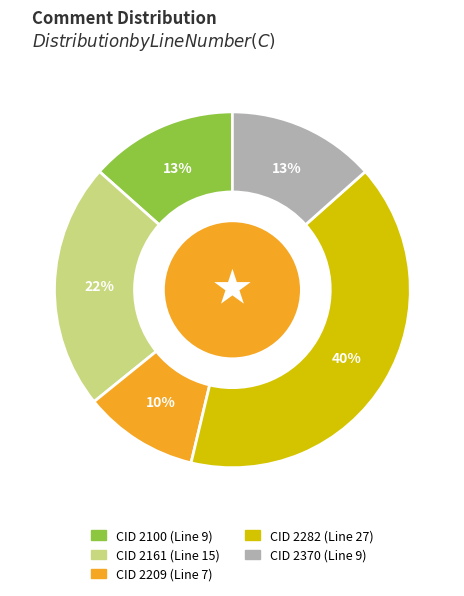

To the nearest percent, what is the average slice percentage?

20%